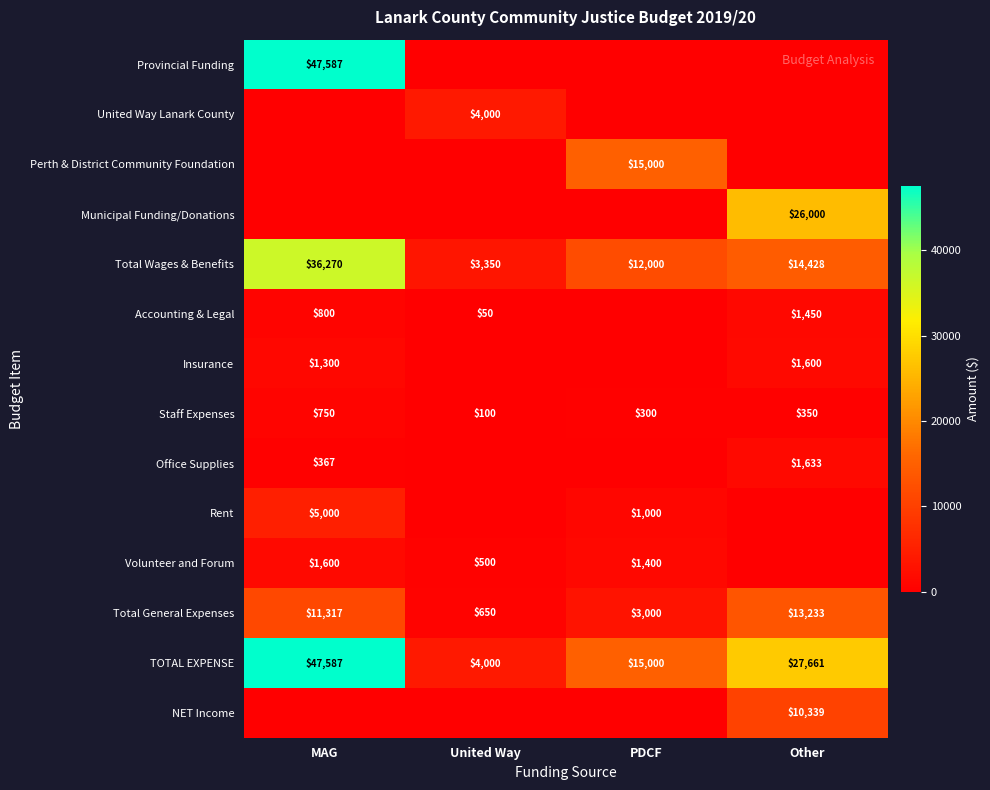

Read the Staff Expenses value at PDCF, to the nearest 10.

300